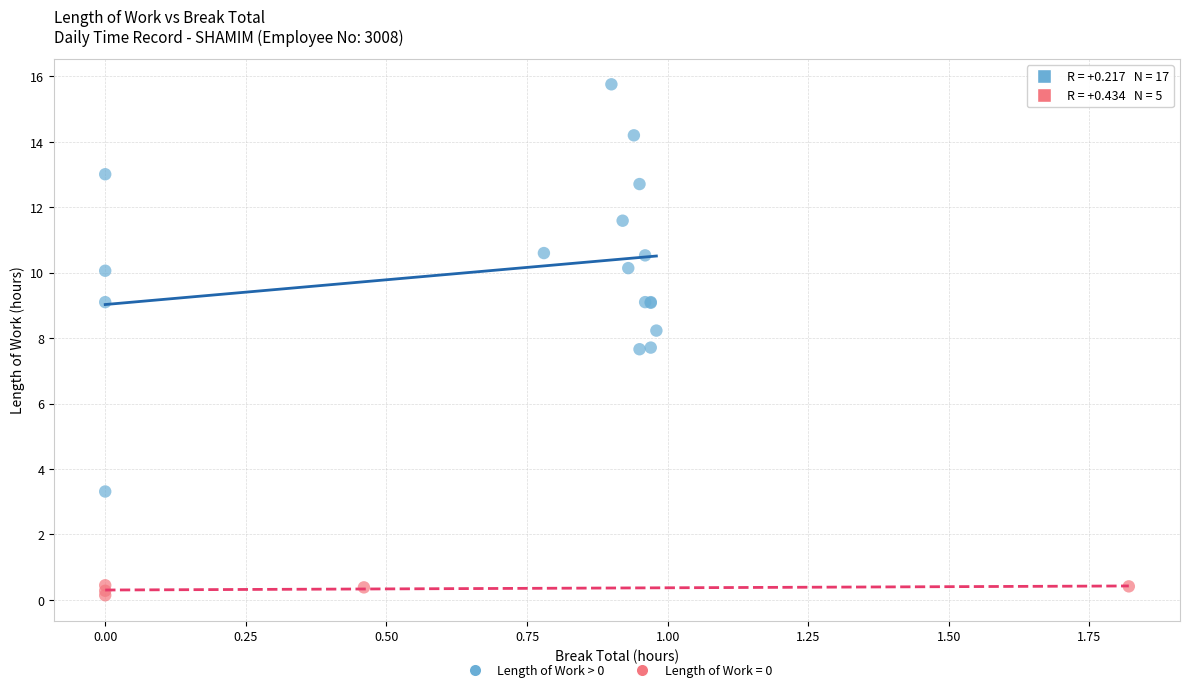

Which series reaches the minimum Y coordinate?

Length of Work = 0